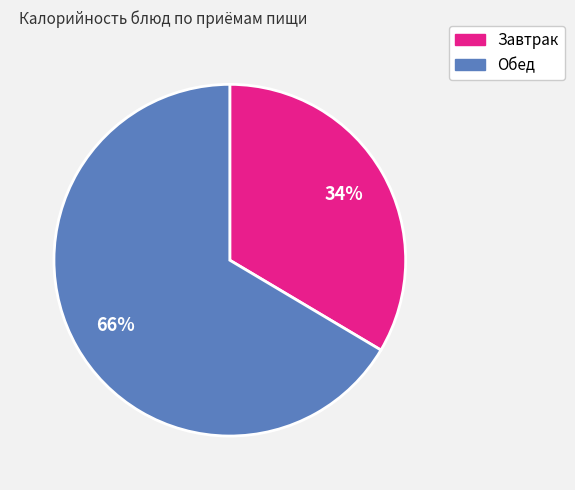

Is there any slice that represents more than half of the pie?

Yes